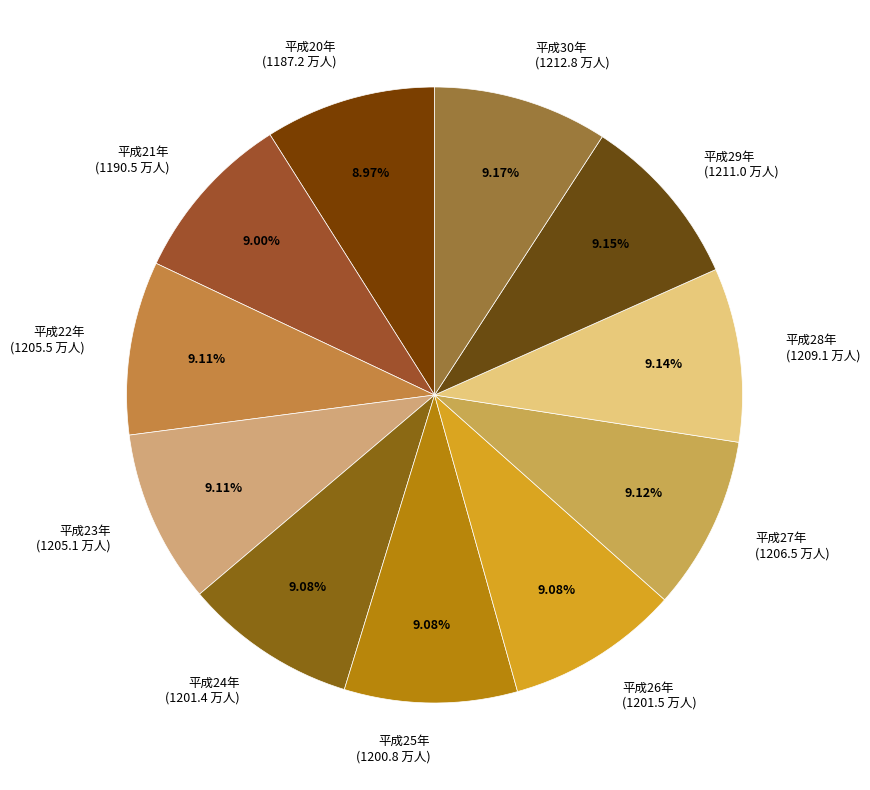

Is it true that 平成25年 is 1% of the pie?

False